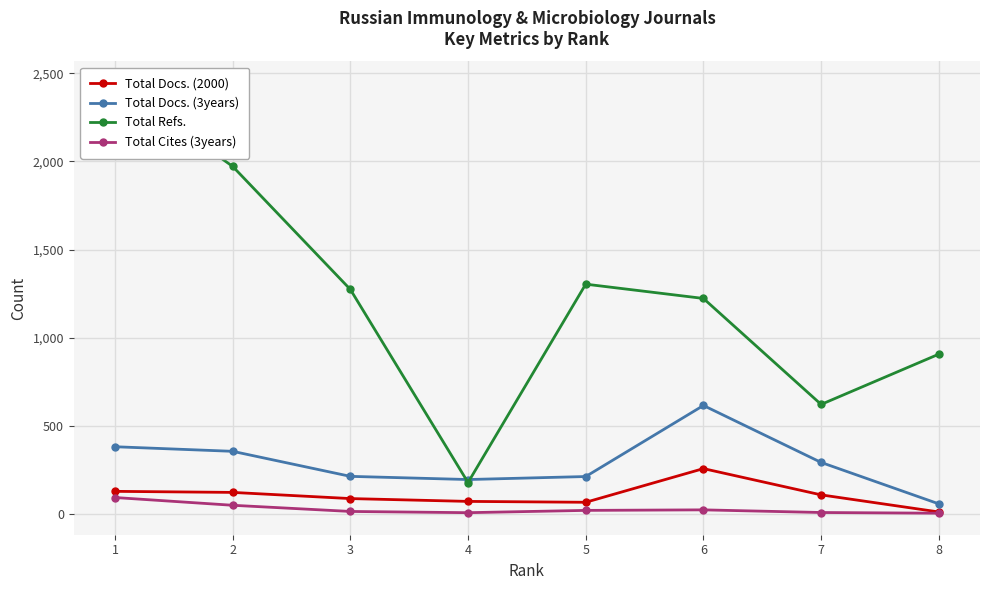

In Total Docs. (3years), how many points are lower than both neighbors (excluding endpoints)?

1